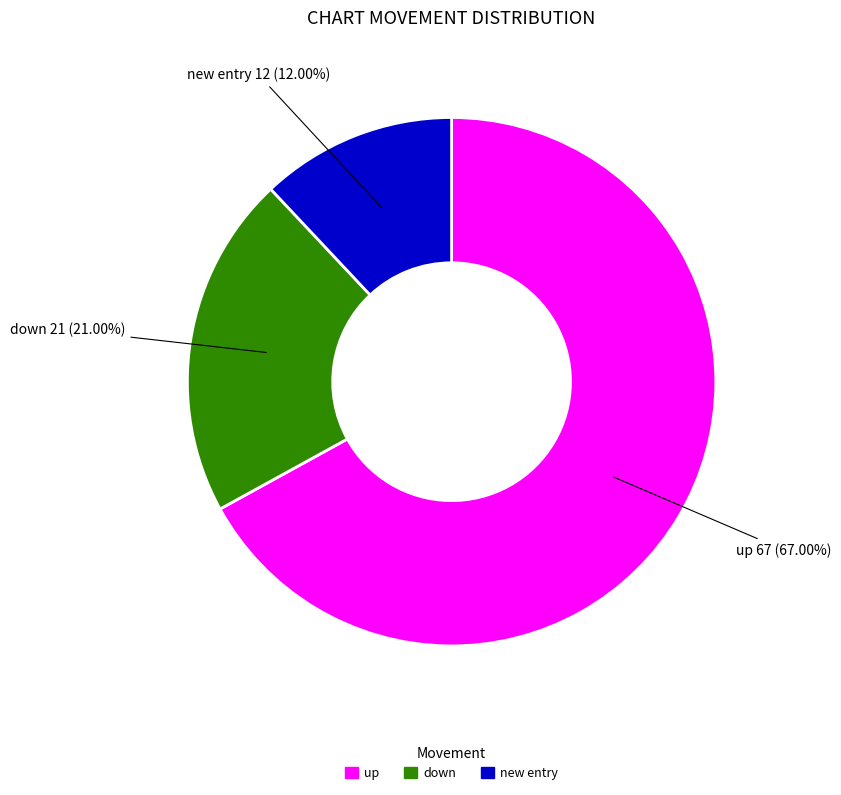

Is there any slice that represents more than half of the pie?

Yes